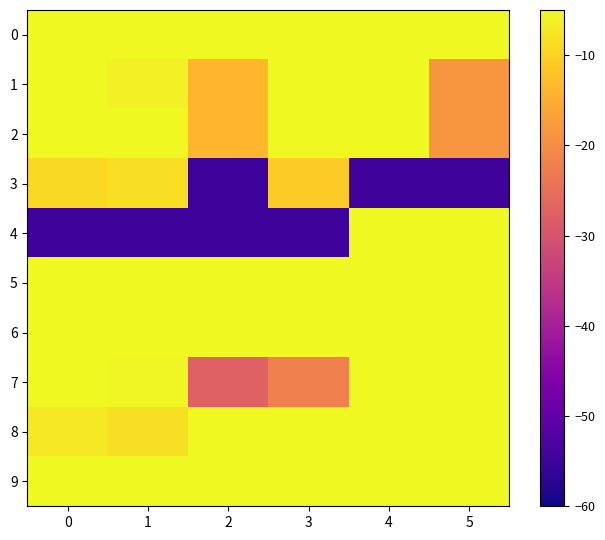

What is the difference between the highest and lowest values at 0?

54.2